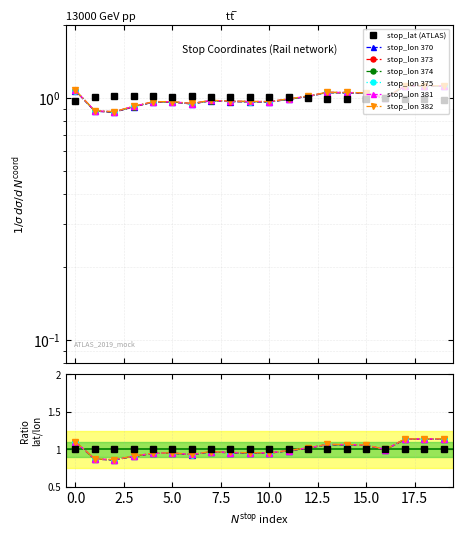

List the series in order of their overall mean, highest first.

stop_lat, stop_lon